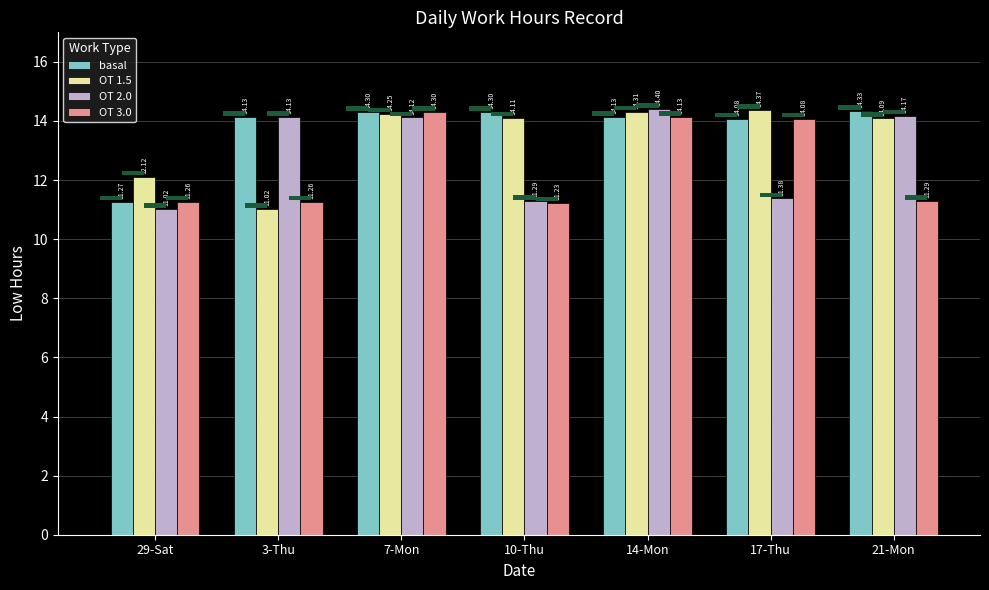

What is the greatest value displayed?

14.4